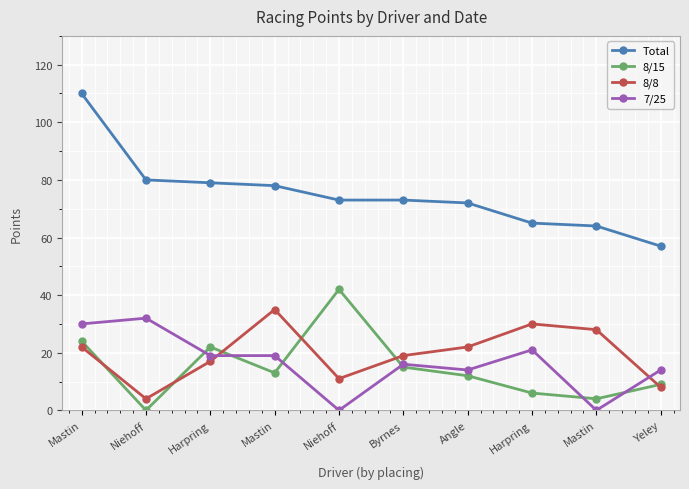

Reading left to right, transcribe all the data shown in this chart.

Total: Mastin=110	Niehoff=80	Harpring=79	Mastin=78	Niehoff=73	Byrnes=73	Angle=72	Harpring=65	Mastin=64	Yeley=57
8/15: Mastin=24	Niehoff=0	Harpring=22	Mastin=13	Niehoff=42	Byrnes=15	Angle=12	Harpring=6	Mastin=4	Yeley=9
8/8: Mastin=22	Niehoff=4	Harpring=17	Mastin=35	Niehoff=11	Byrnes=19	Angle=22	Harpring=30	Mastin=28	Yeley=8
7/25: Mastin=30	Niehoff=32	Harpring=19	Mastin=19	Niehoff=0	Byrnes=16	Angle=14	Harpring=21	Mastin=0	Yeley=14